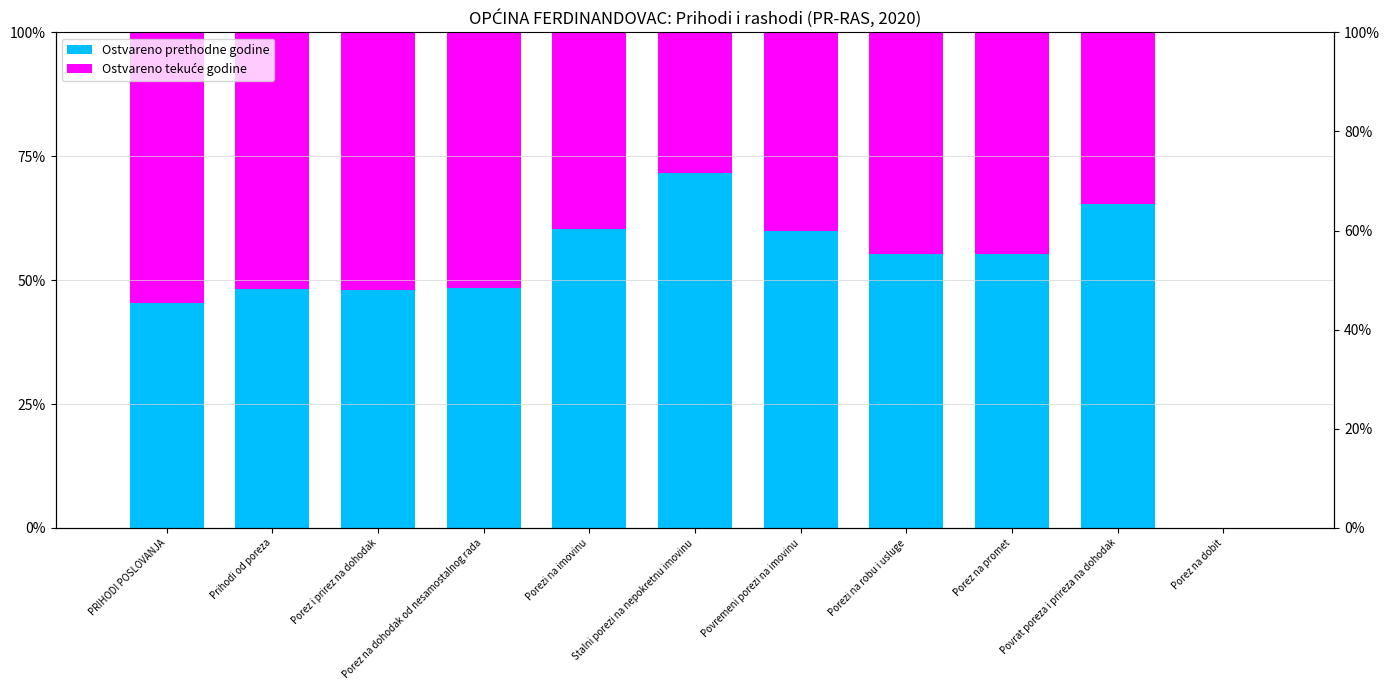

How many bars are there in total?

22